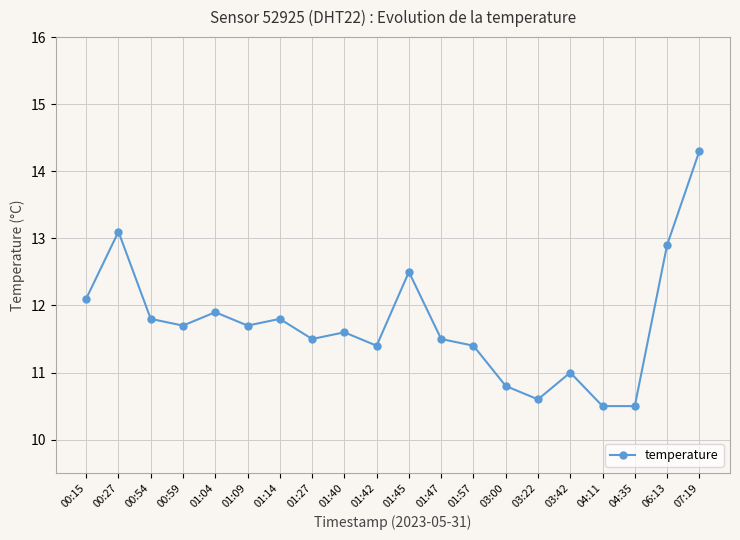

At which category does the data reach its first local valley?

00:59